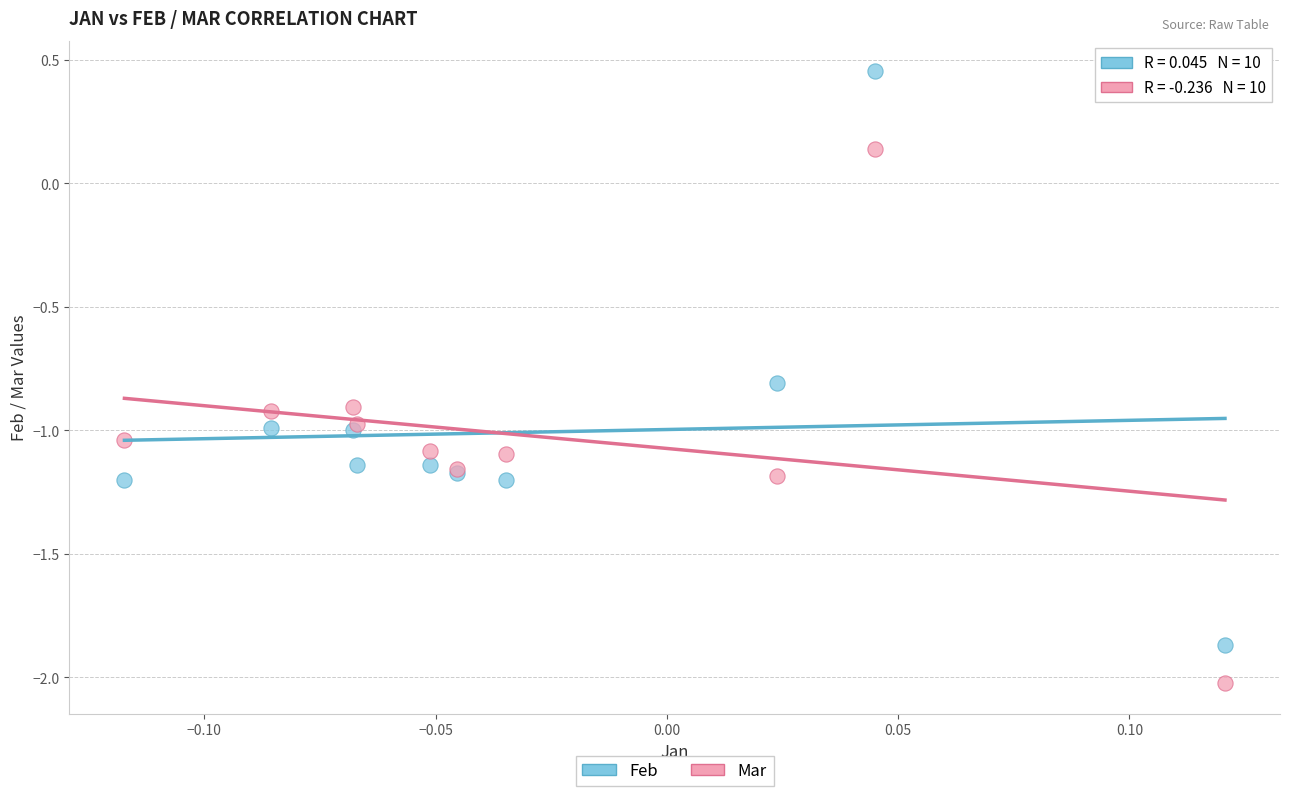

Which series contains the highest Y value?

Feb